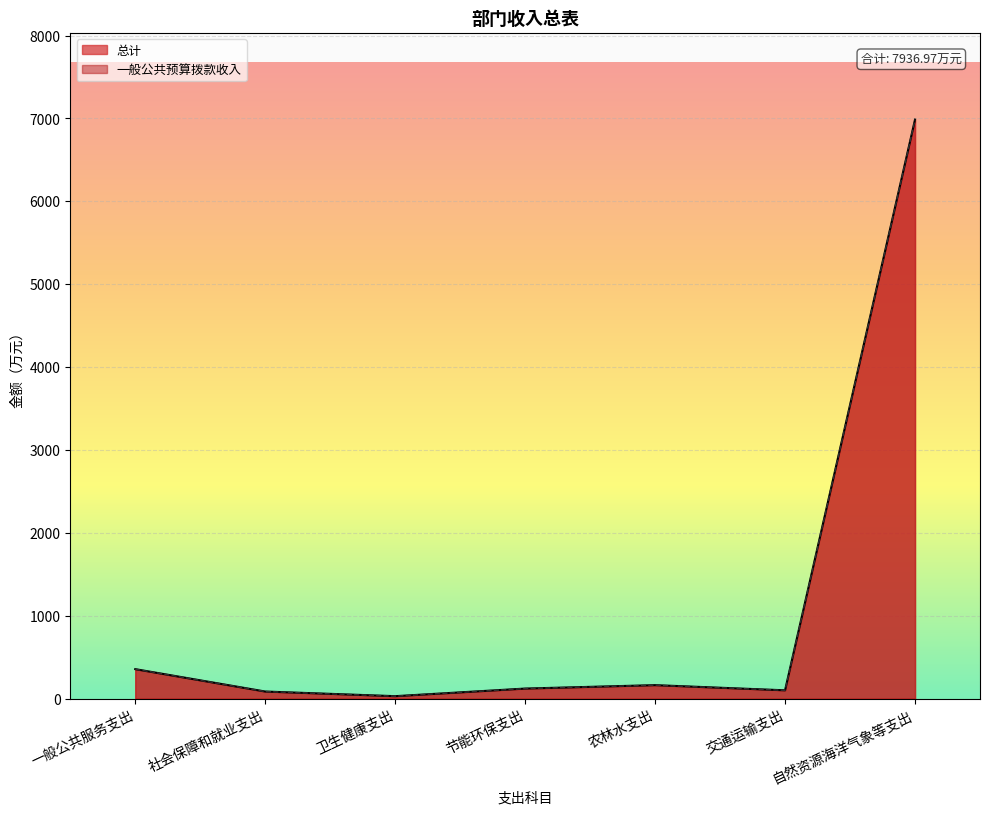

At which category does 总计 reach its first local peak?

农林水支出